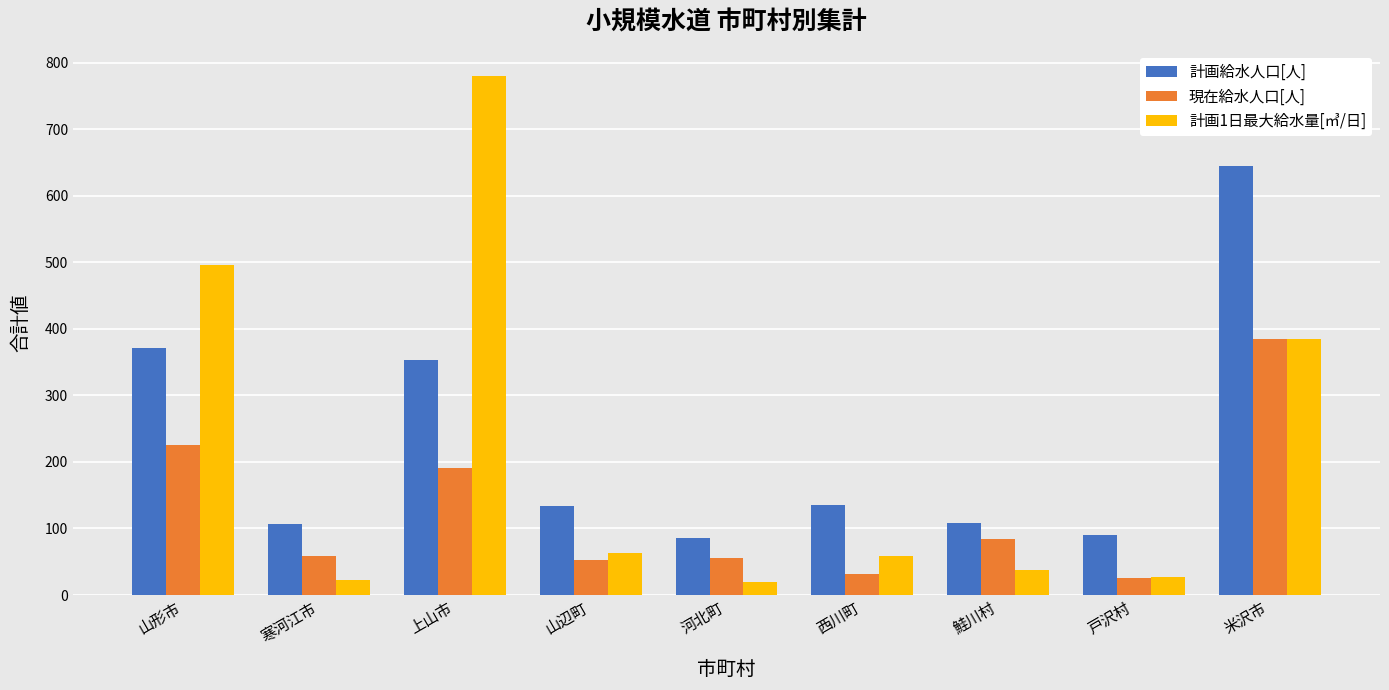

What is the maximum value shown in the chart?

780